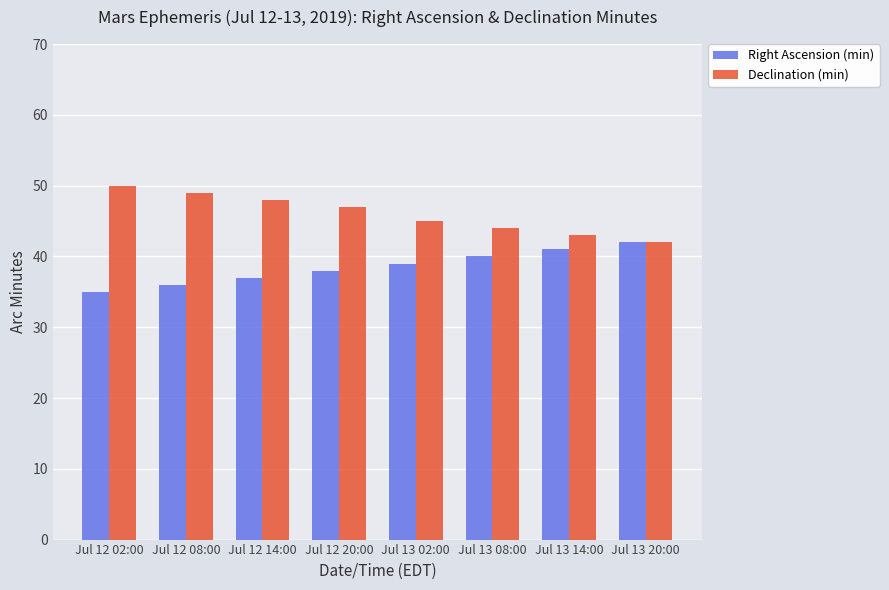

What is the difference between the second highest and second lowest values in the Right Ascension (min) series?

5